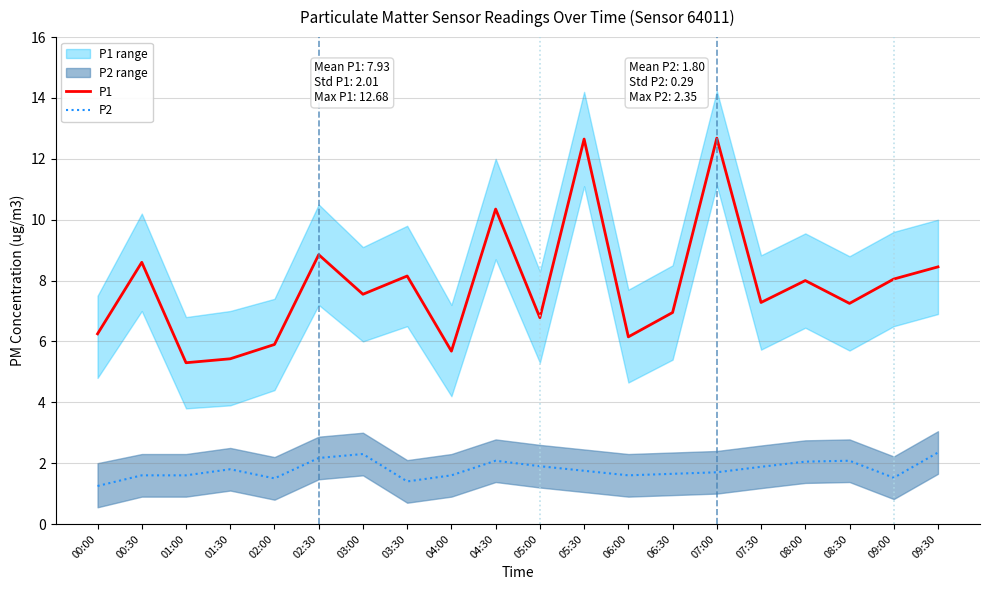

Reading left to right, what are all the values shown in this chart?

P1: 6.2	8.6	5.3	5.4	5.9	8.8	7.5	8.2	5.7	10.3	6.8	12.7	6.2	7.0	12.7	7.3	8.0	7.2	8.1	8.4
P2: 1.2	1.6	1.6	1.8	1.5	2.2	2.3	1.4	1.6	2.1	1.9	1.8	1.6	1.6	1.7	1.9	2.0	2.1	1.5	2.4